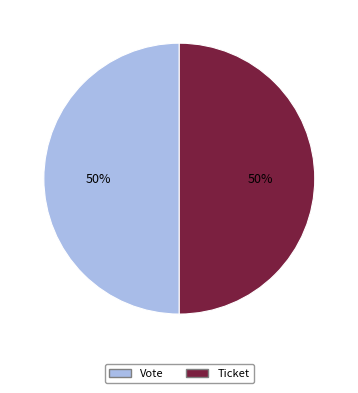

To the nearest percent, what is the average slice percentage?

50%